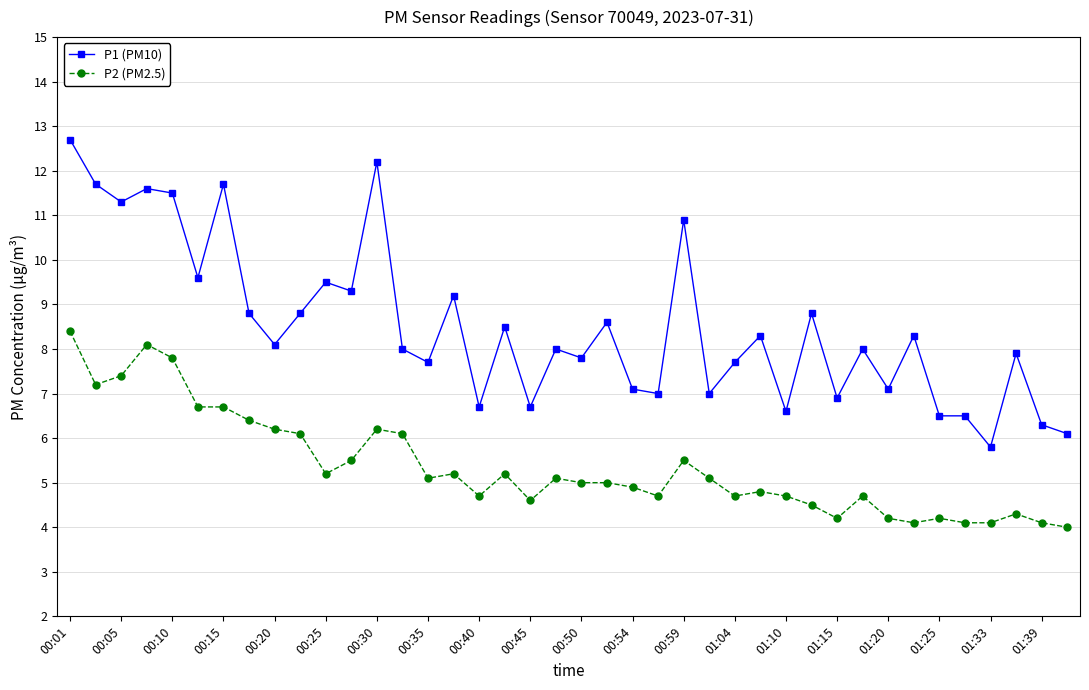

What is the maximum value shown in the chart?

12.7